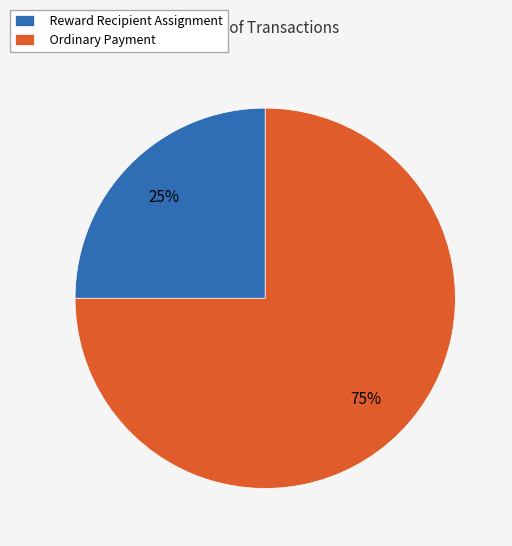

Do Reward Recipient Assignment and Ordinary Payment together represent more than half of the pie?

Yes